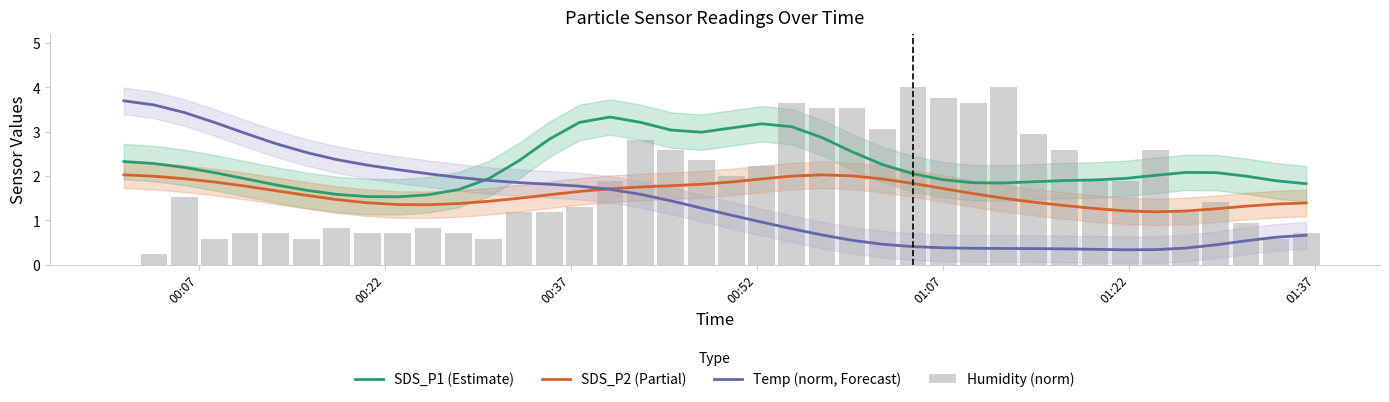

What are all the series names shown in the legend?

SDS_P1 (Estimate), SDS_P2 (Partial), Temp (norm, Forecast), Humidity (norm)